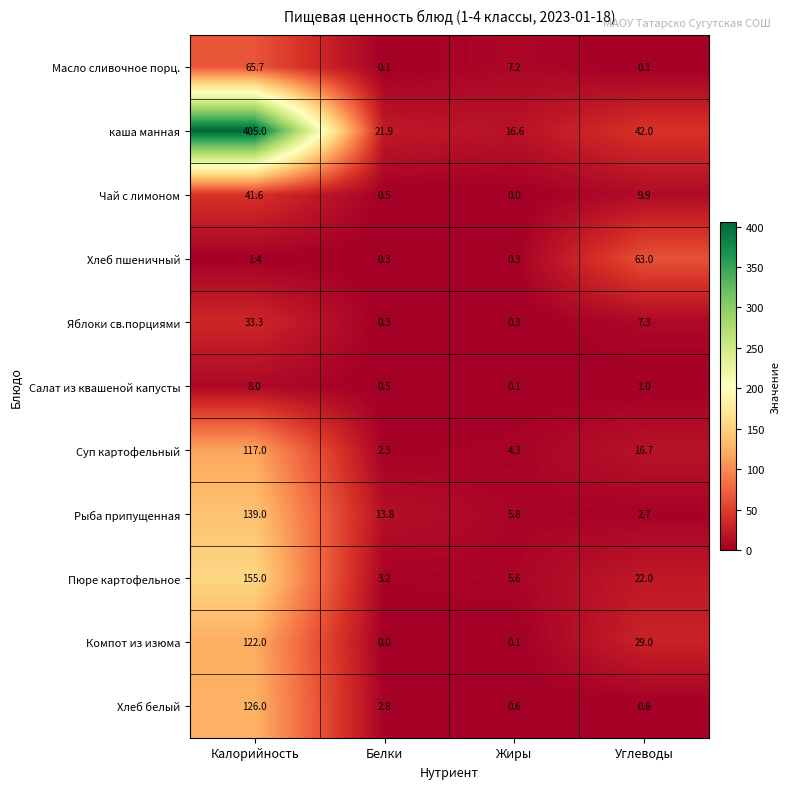

What is the difference between the maximum and minimum values in the Салат из квашеной капусты series?

7.9